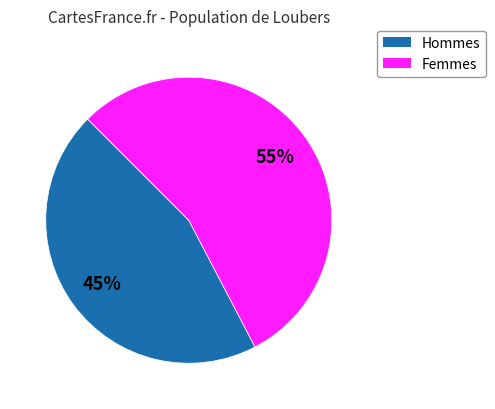

Count the number of slices in the pie.

2